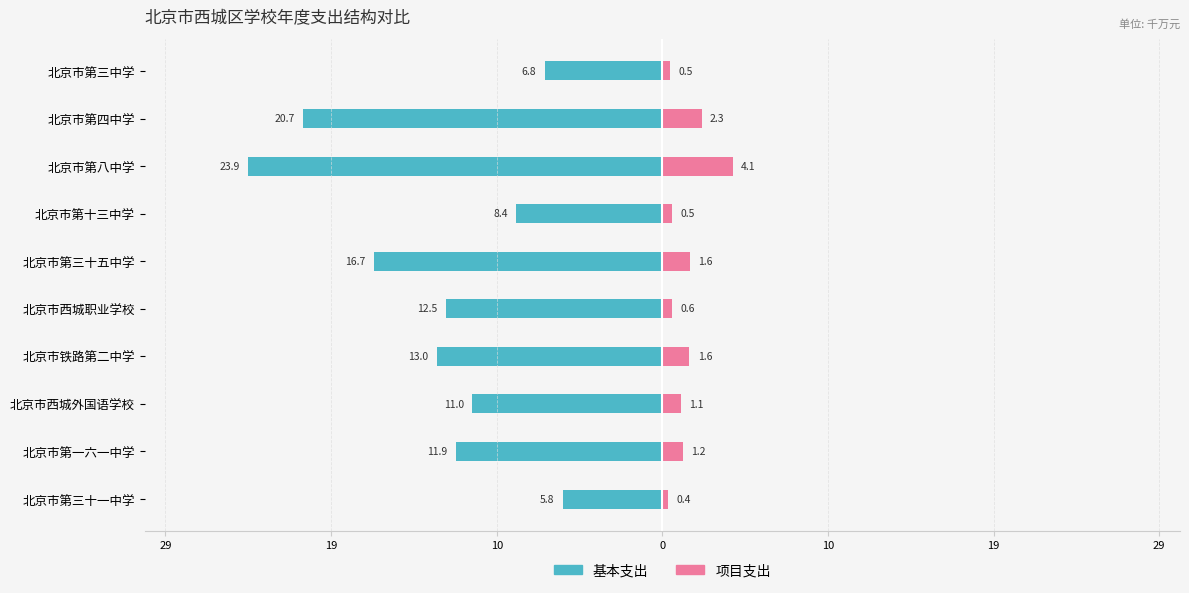

Rank the series at 北京市第三十五中学 from highest to lowest value.

项目支出, 基本支出